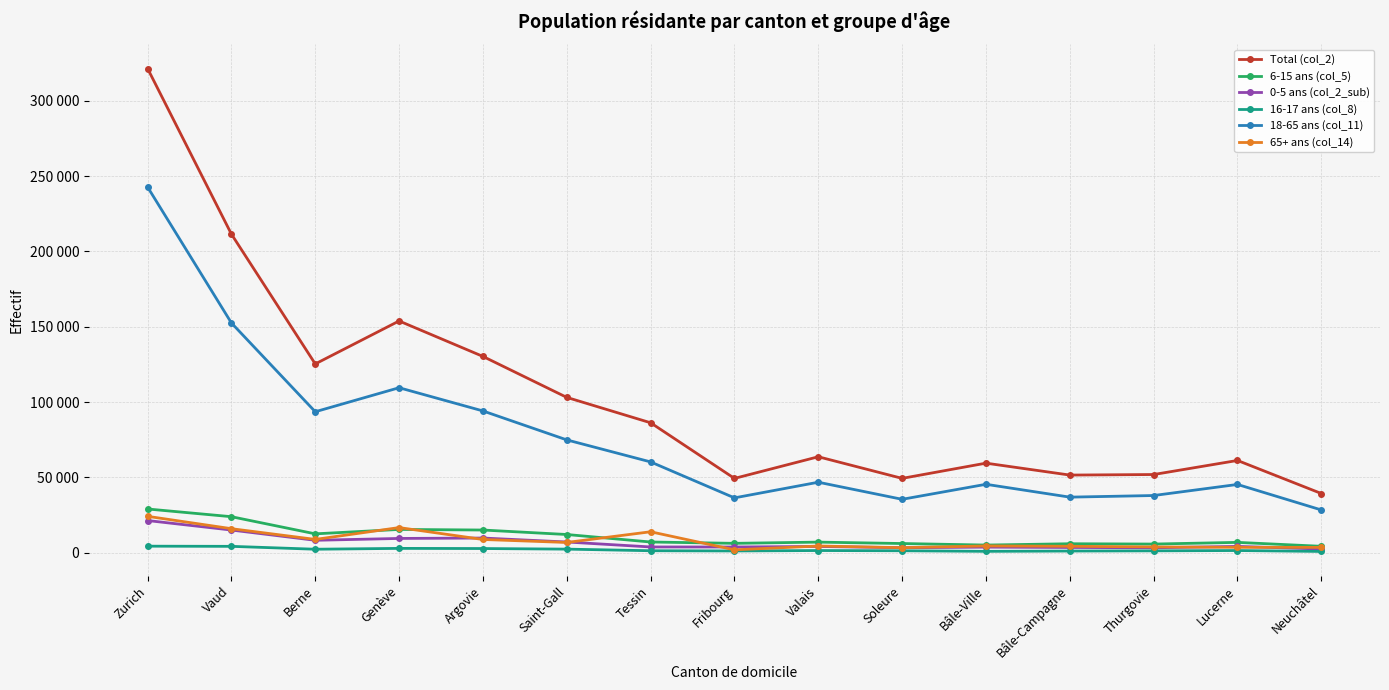

The value of 18-65 ans (col_11) at Neuchâtel is 28354. True or false?

True